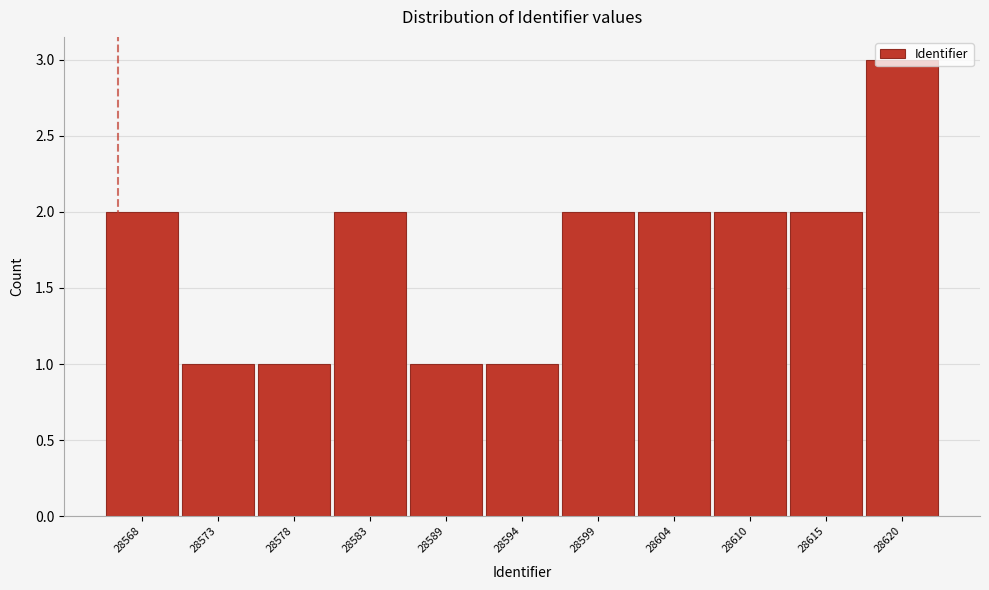

The value at 28604 is 2. True or false?

True